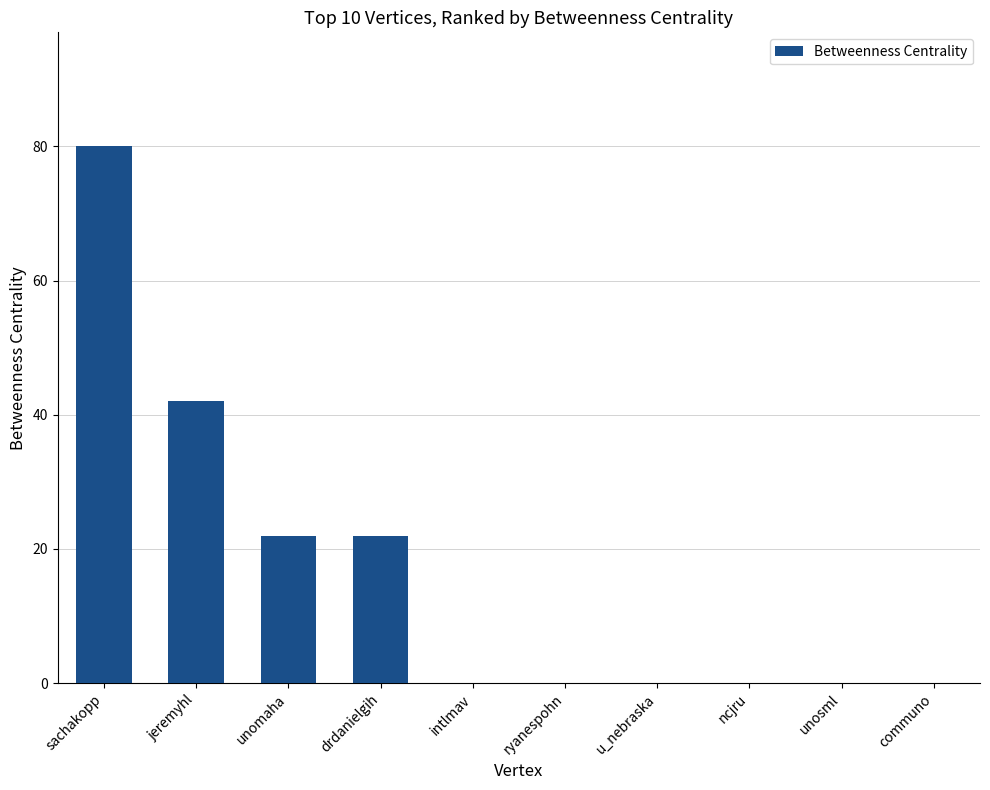

True or false: the data shows -41 at unosml.

False